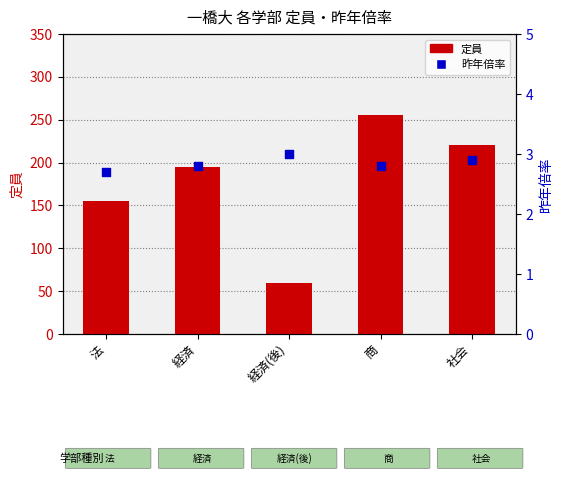

At how many categories does at least one series exceed 155?

3